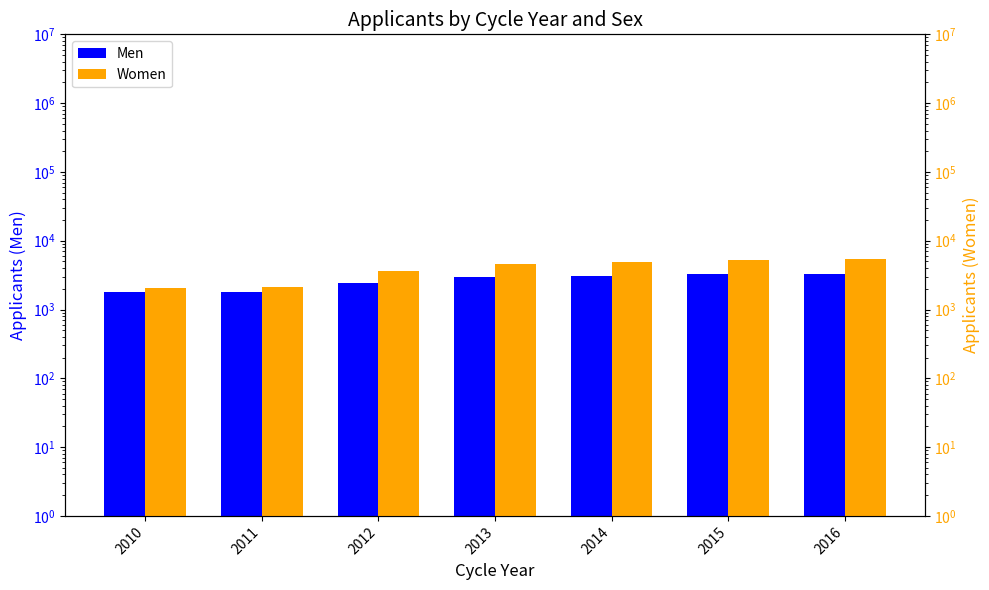

Which series has the largest range (max minus min)?

Women